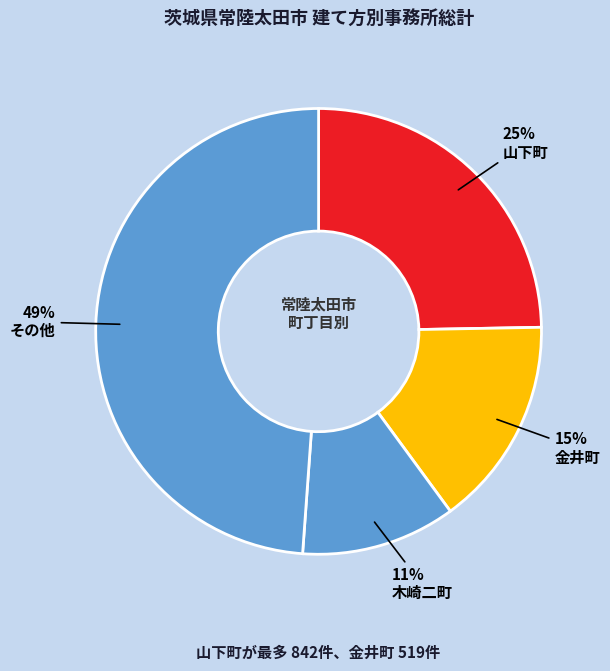

Does any single category account for the majority?

No